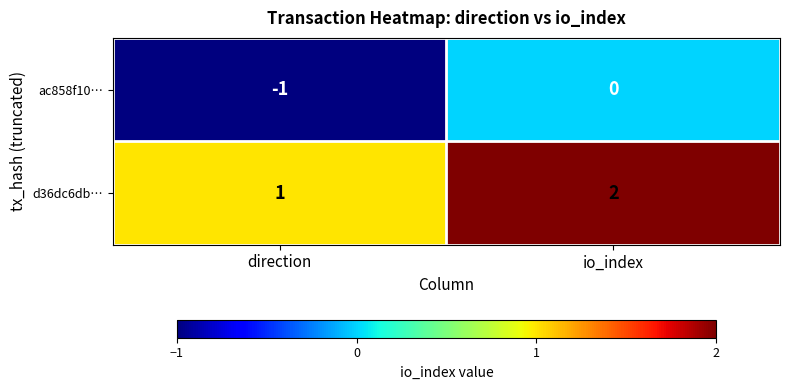

List the series in order of their overall mean, highest first.

d36dc6db…, ac858f10…